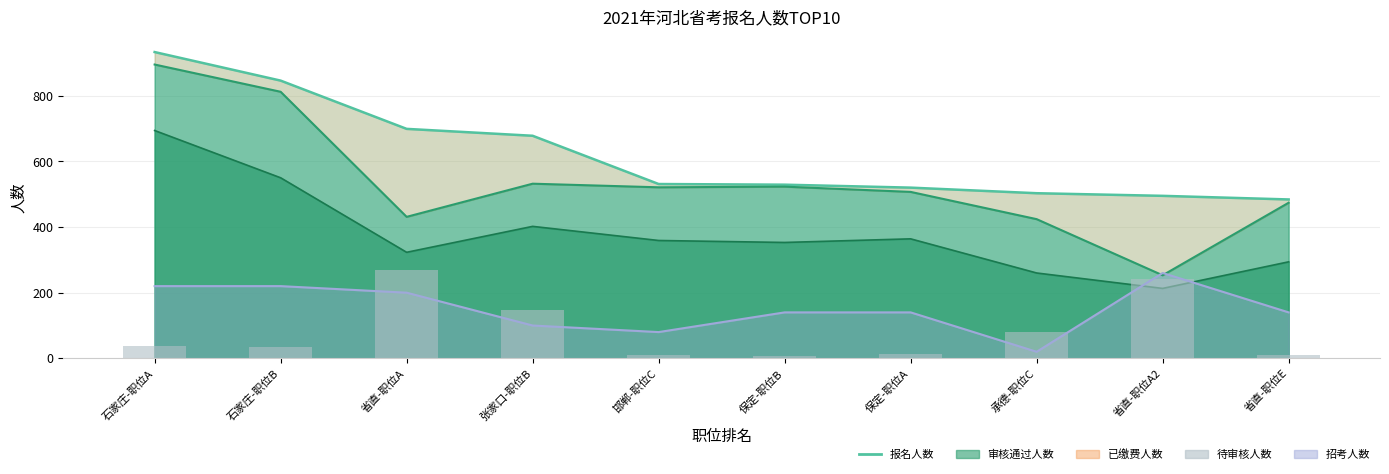

What is the difference between the 待审核人数 values at 承德-职位C and 邯郸-职位C?

69